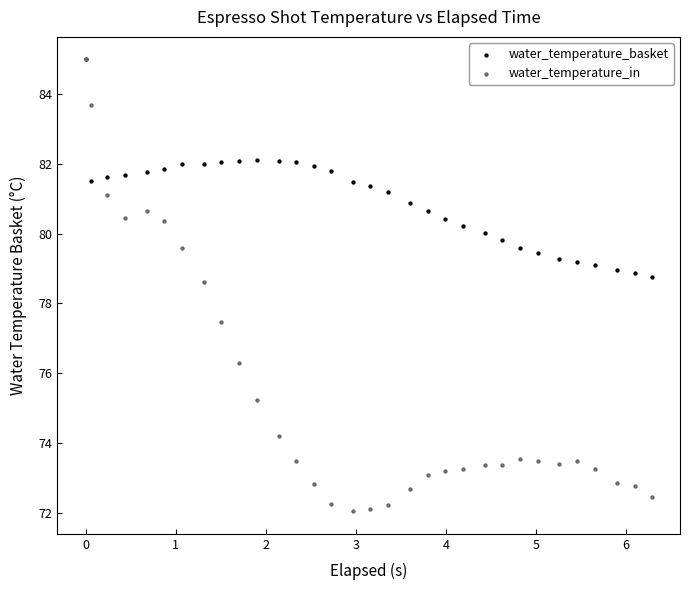

Which series has the largest Y range (max minus min)?

water_temperature_in